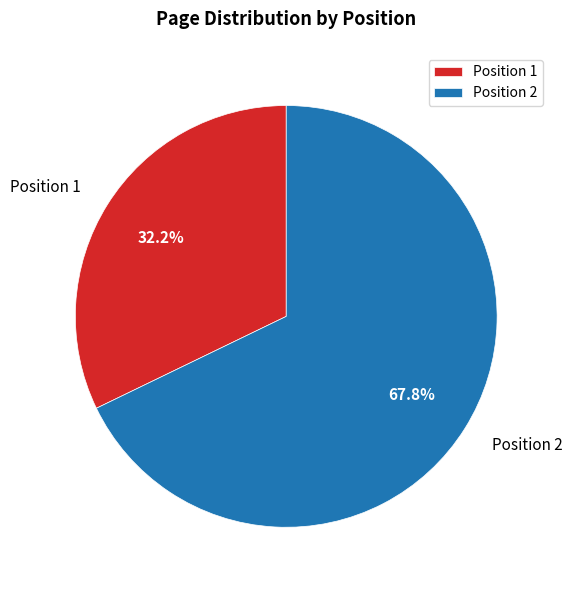

What percentage is the Position 1 slice, to the nearest percent?

32%